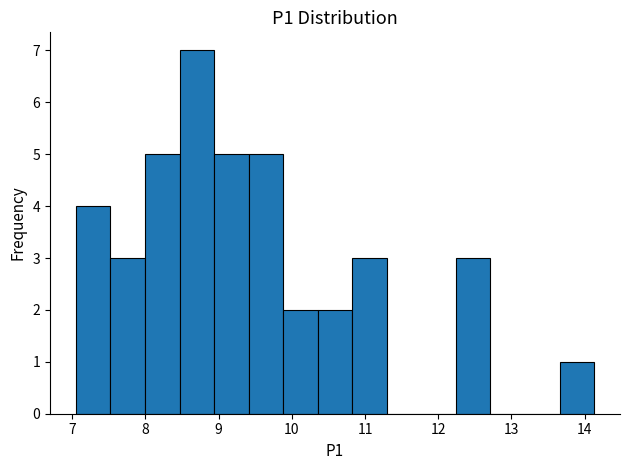

Over which range of the x-axis is the bar tallest?

8.5 to 8.9